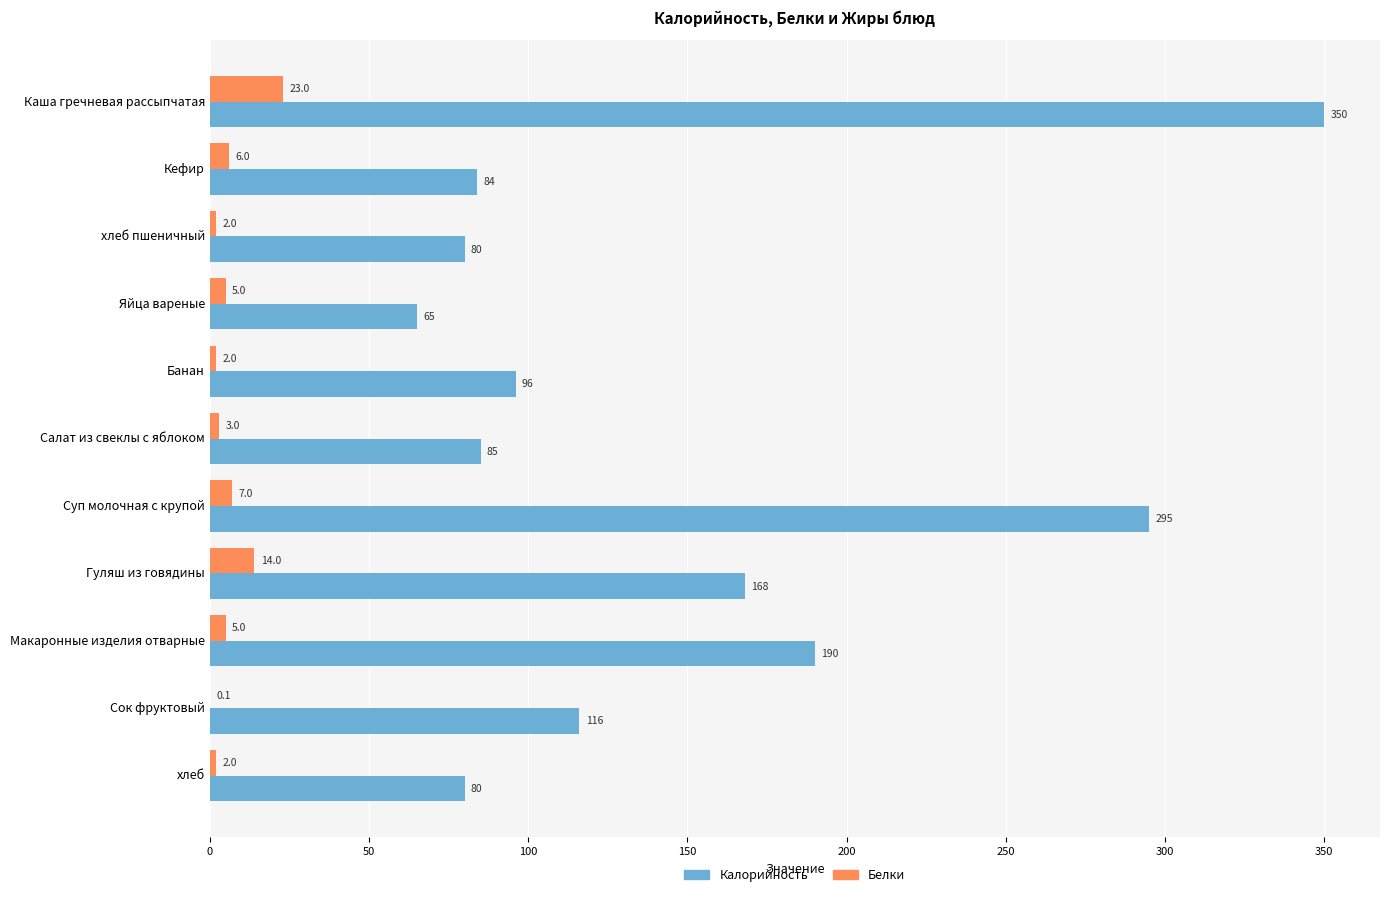

Between хлеб пшеничный and Сок фруктовый, which series saw the biggest shift?

Калорийность